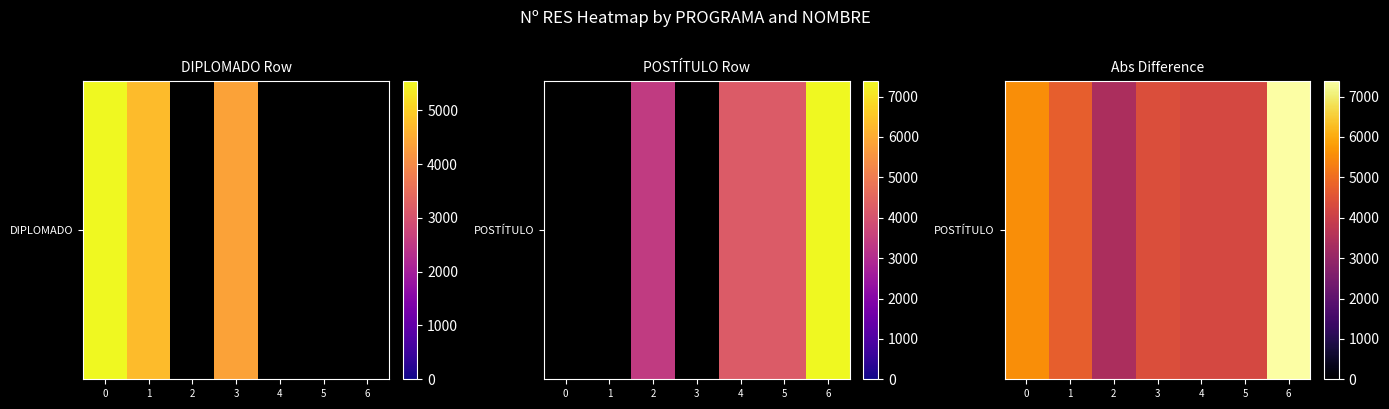

Between 4 and 2, which is larger?

4